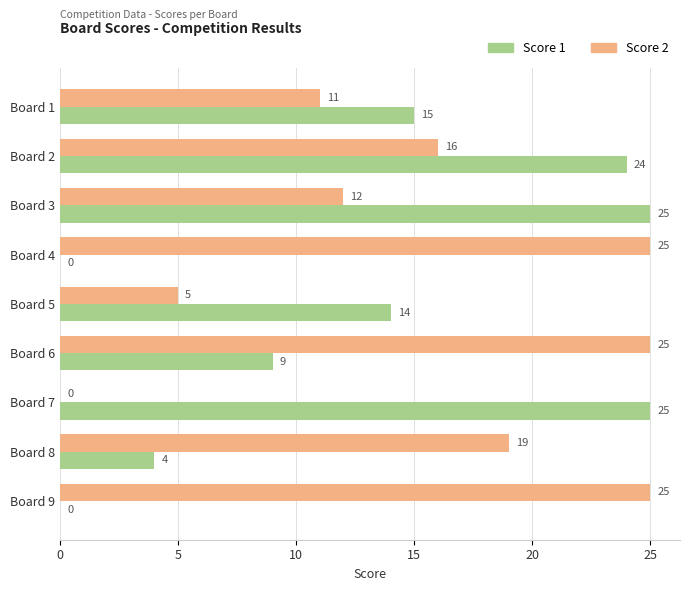

How many positive values does the Score 1 series have?

7